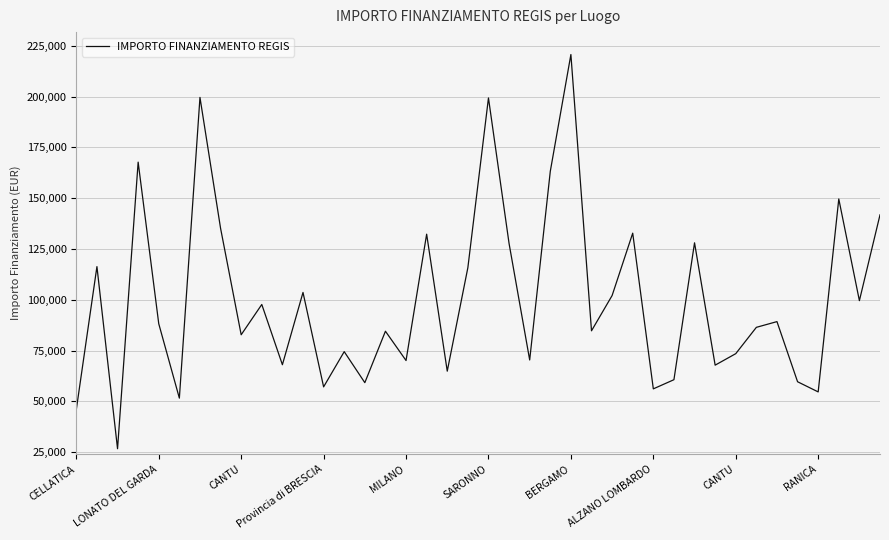

What is the difference between the maximum and minimum values?

193933.1